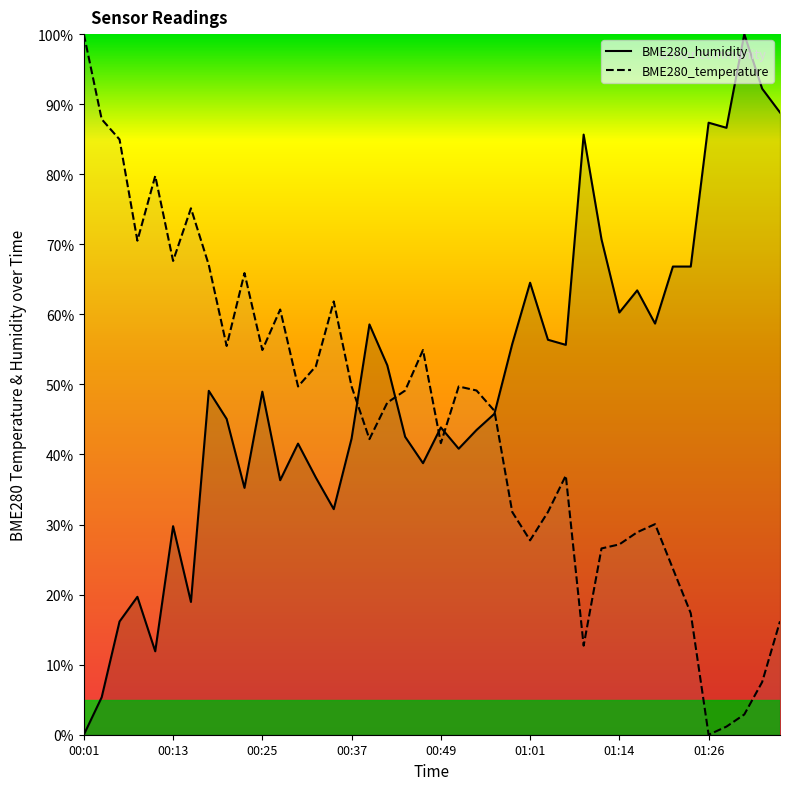

Is it true that BME280_temperature equals 42.2 at 00:40?

True